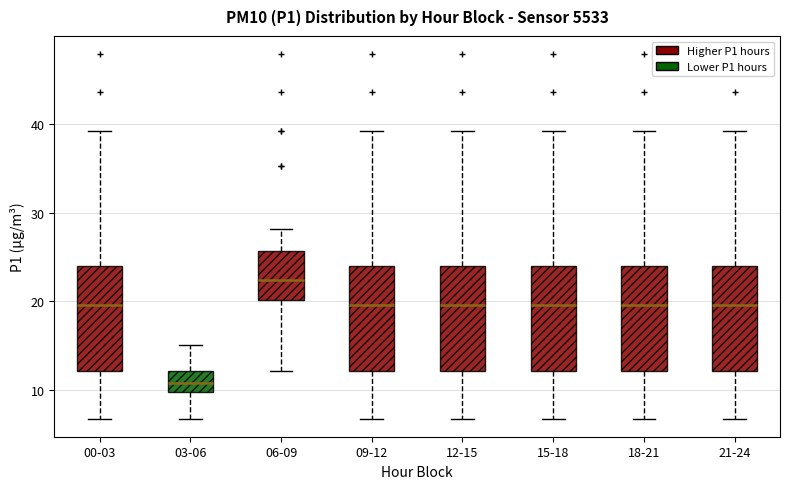

Which box has the lowest median line?

03-06